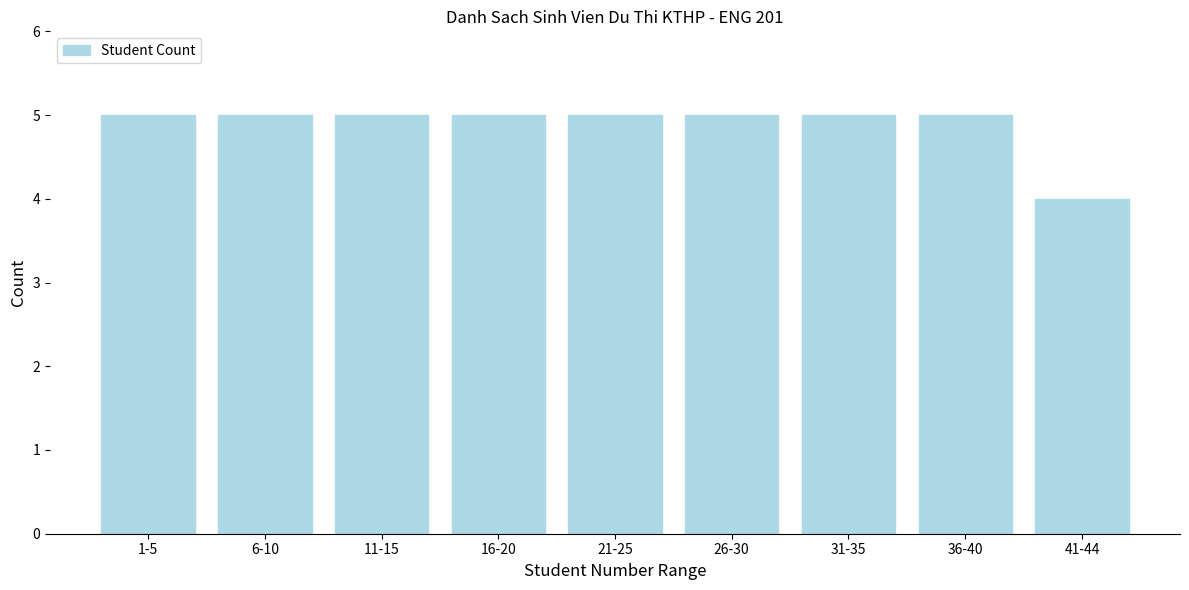

Reading left to right, what are all the values shown in this chart?

1-5=5	6-10=5	11-15=5	16-20=5	21-25=5	26-30=5	31-35=5	36-40=5	41-44=4